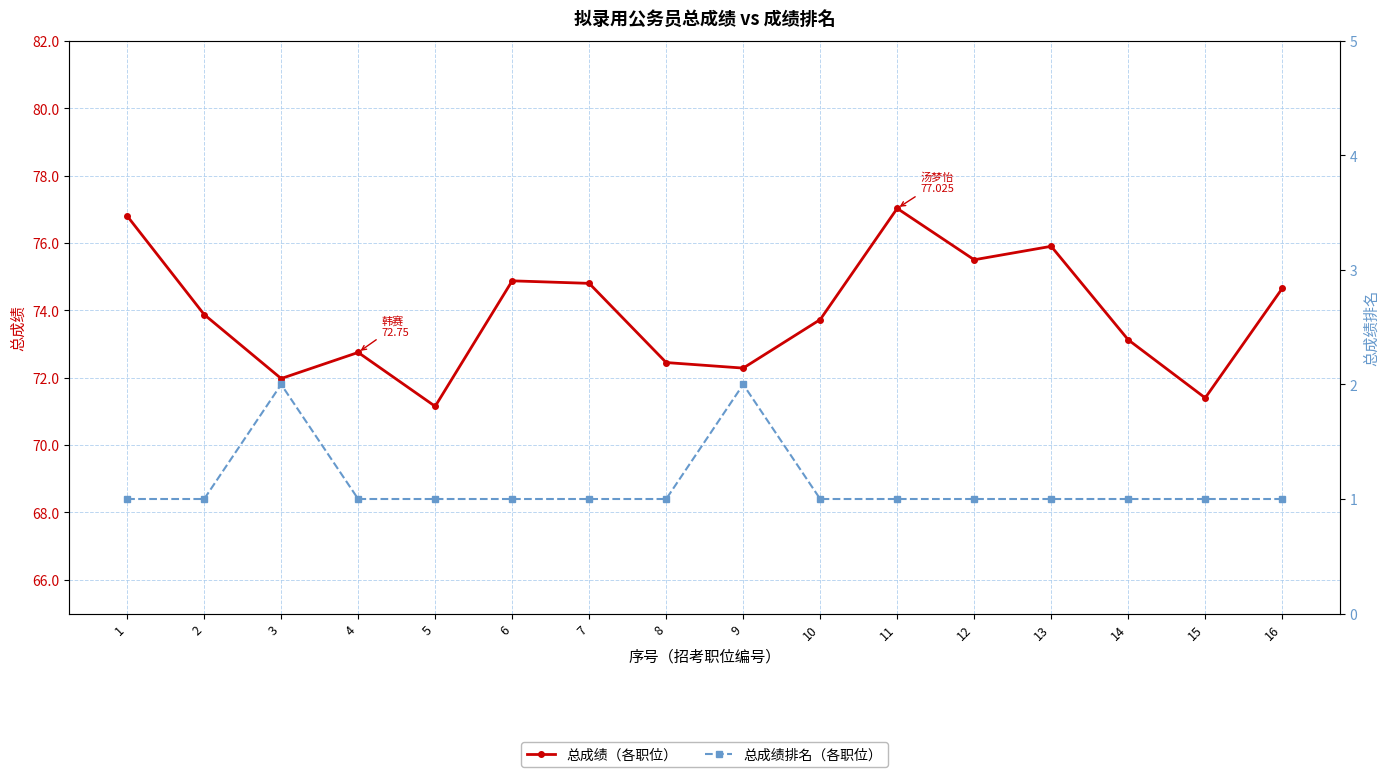

At how many categories does at least one series exceed 15?

16